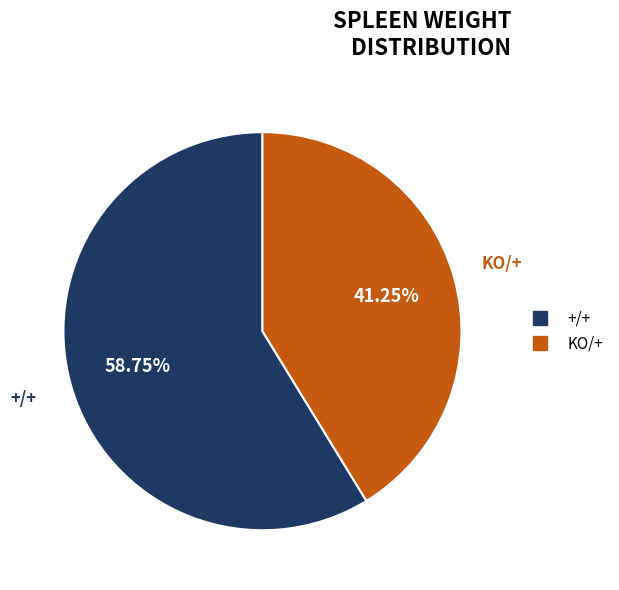

Rank the categories by value from highest to lowest.

+/+, KO/+